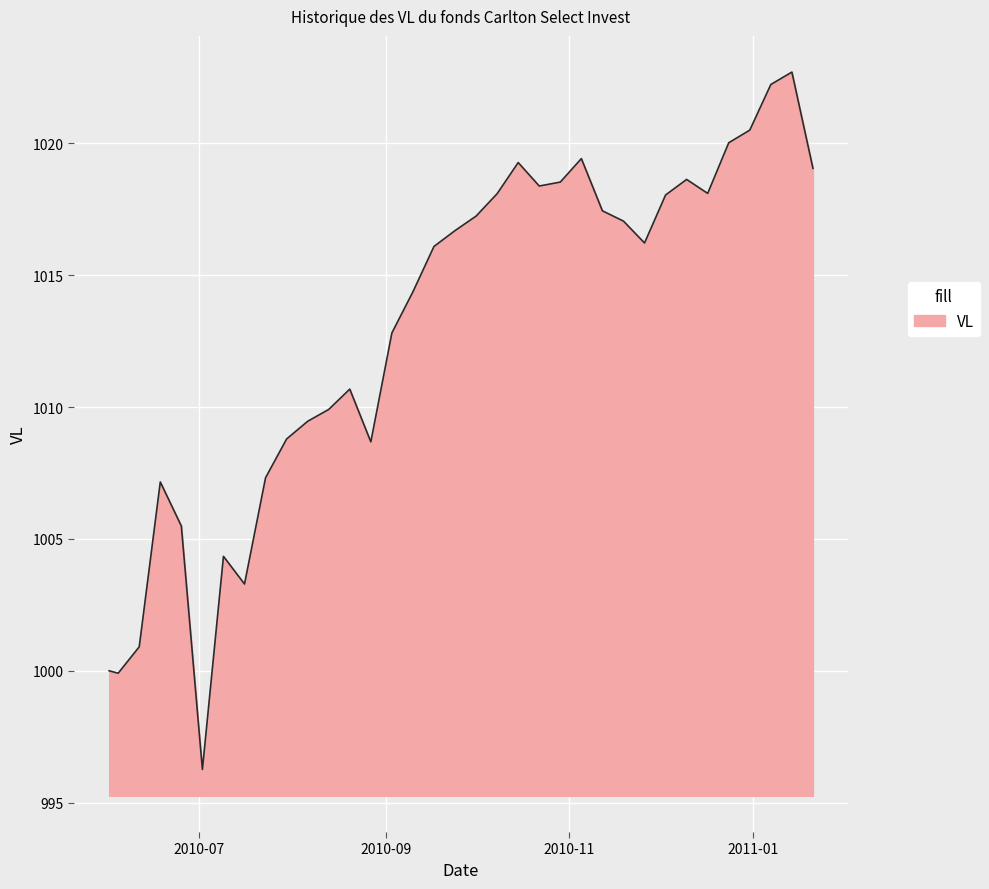

What is the smallest value displayed?

996.3